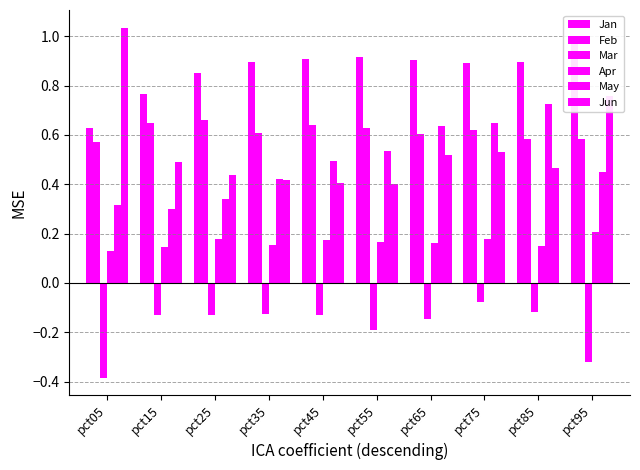

Rank the categories by Feb value from highest to lowest.

pct25, pct15, pct45, pct55, pct75, pct35, pct65, pct95, pct85, pct05